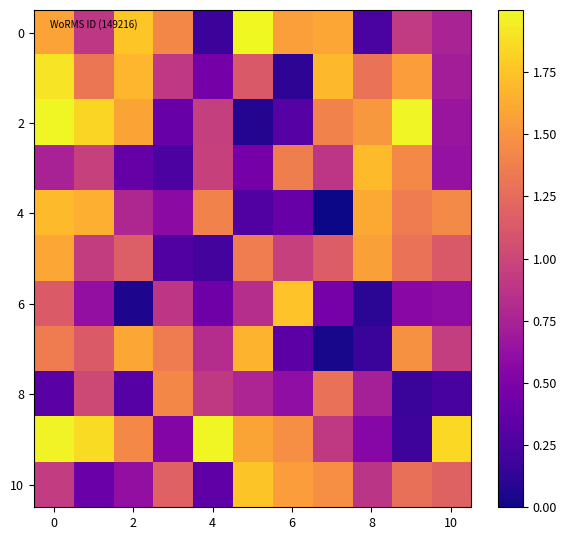

Count the number of data series in this chart.

11